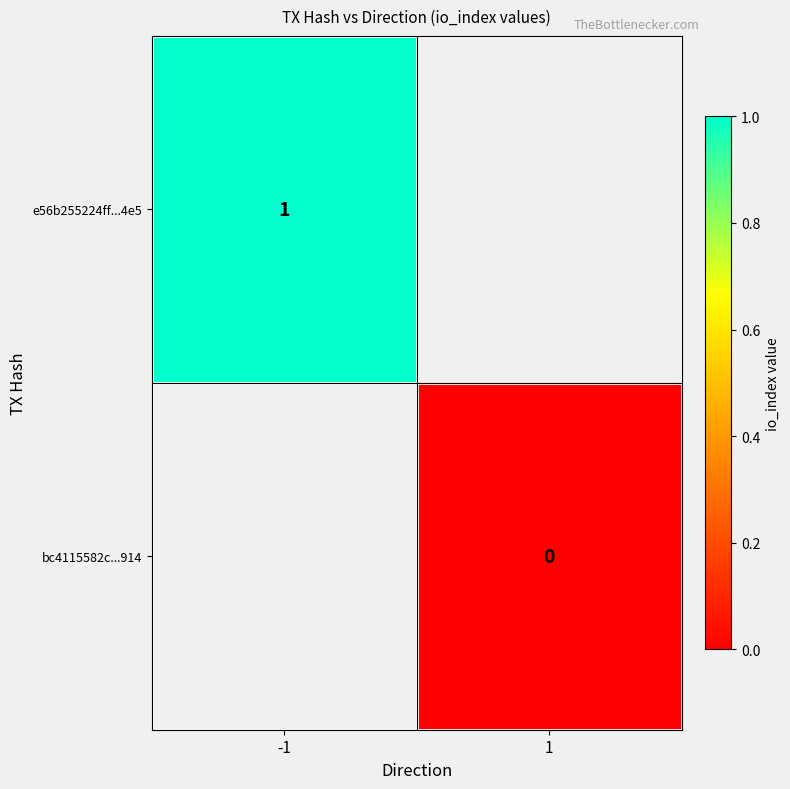

The value of e56b255224ff...4e5 at -1 is 1.0. True or false?

True